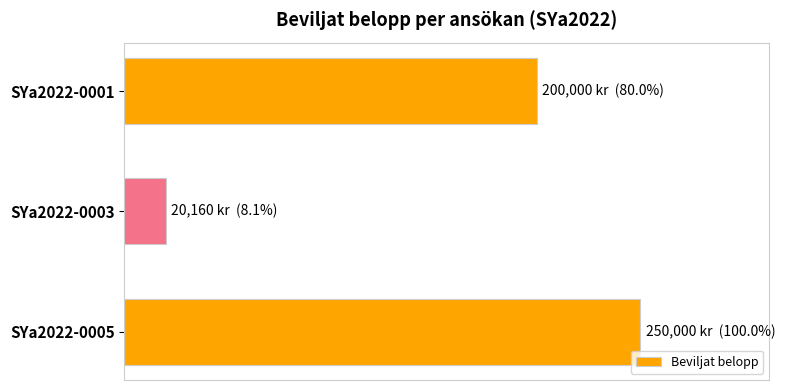

At which category does the chart reach its minimum across all series?

SYa2022-0003